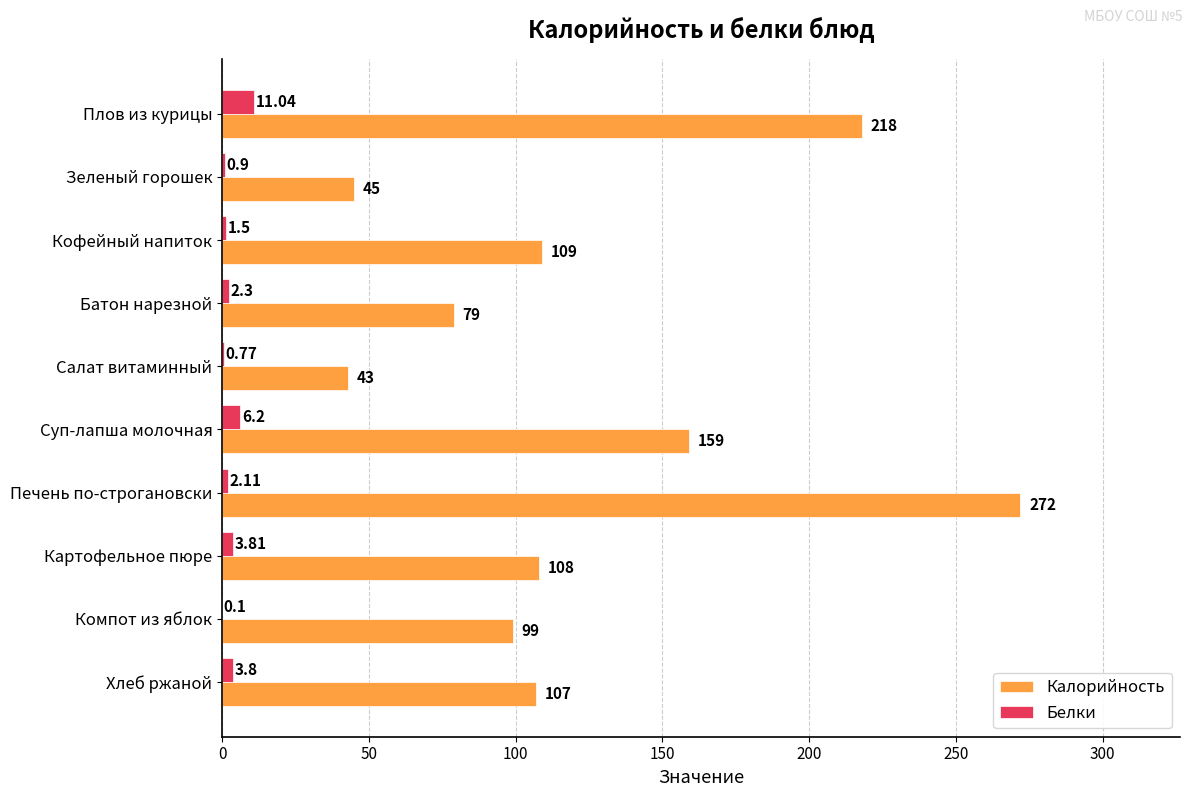

Which series changed the most between Суп-лапша молочная and Компот из яблок?

Калорийность